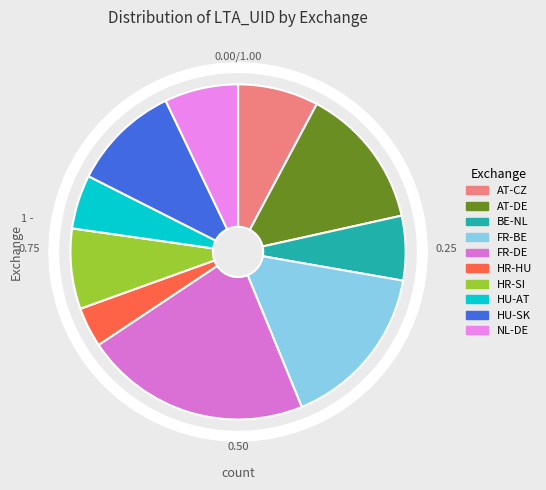

Which slice is the smallest?

HR-HU